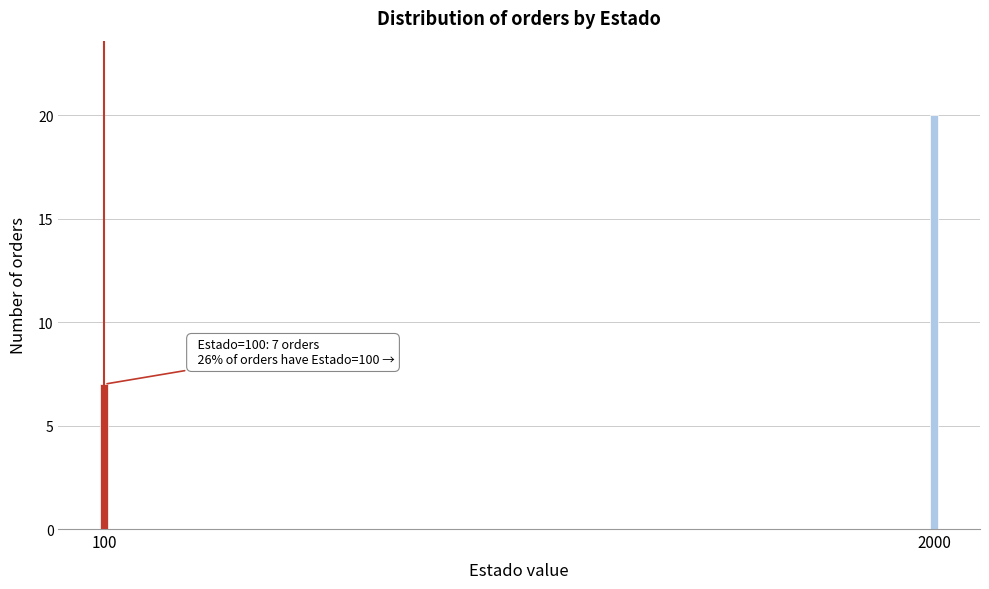

Reading left to right, list all the values displayed in this chart.

7	20